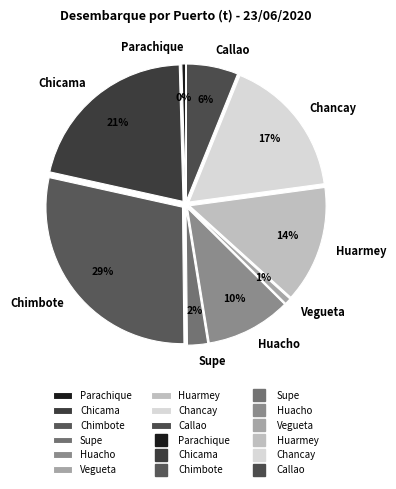

To the nearest percent, what is the combined percentage of Huacho and Chicama?

31%